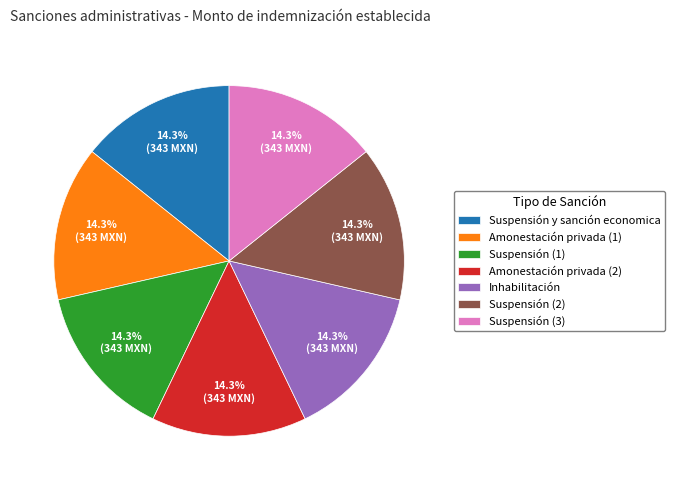

Does any single category account for the majority?

No